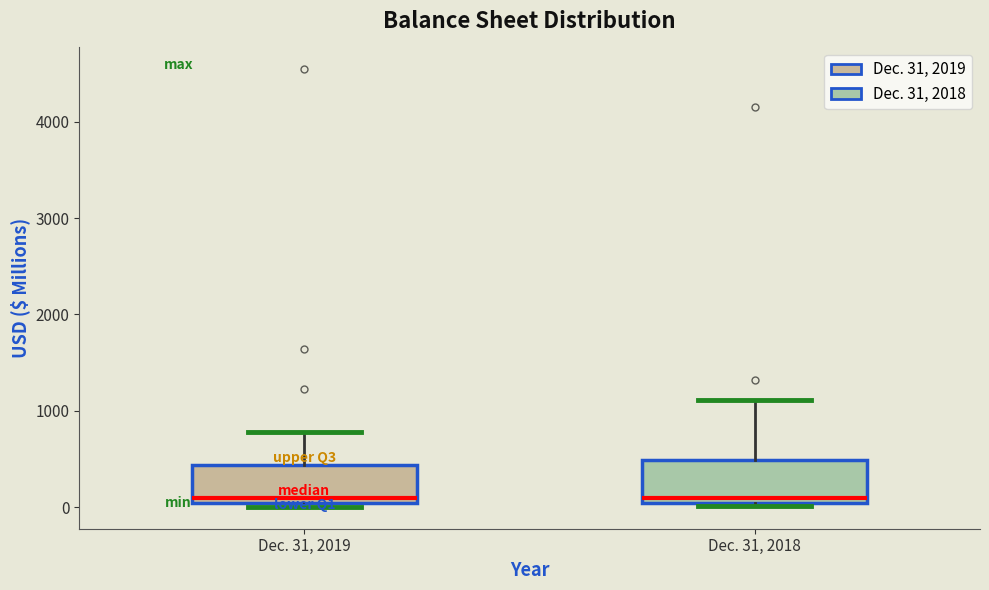

Where does the upper whisker of the box for Dec. 31, 2018 end on the y-axis? The values are not printed on the chart, so give them approximately, as read against the axis.

1100